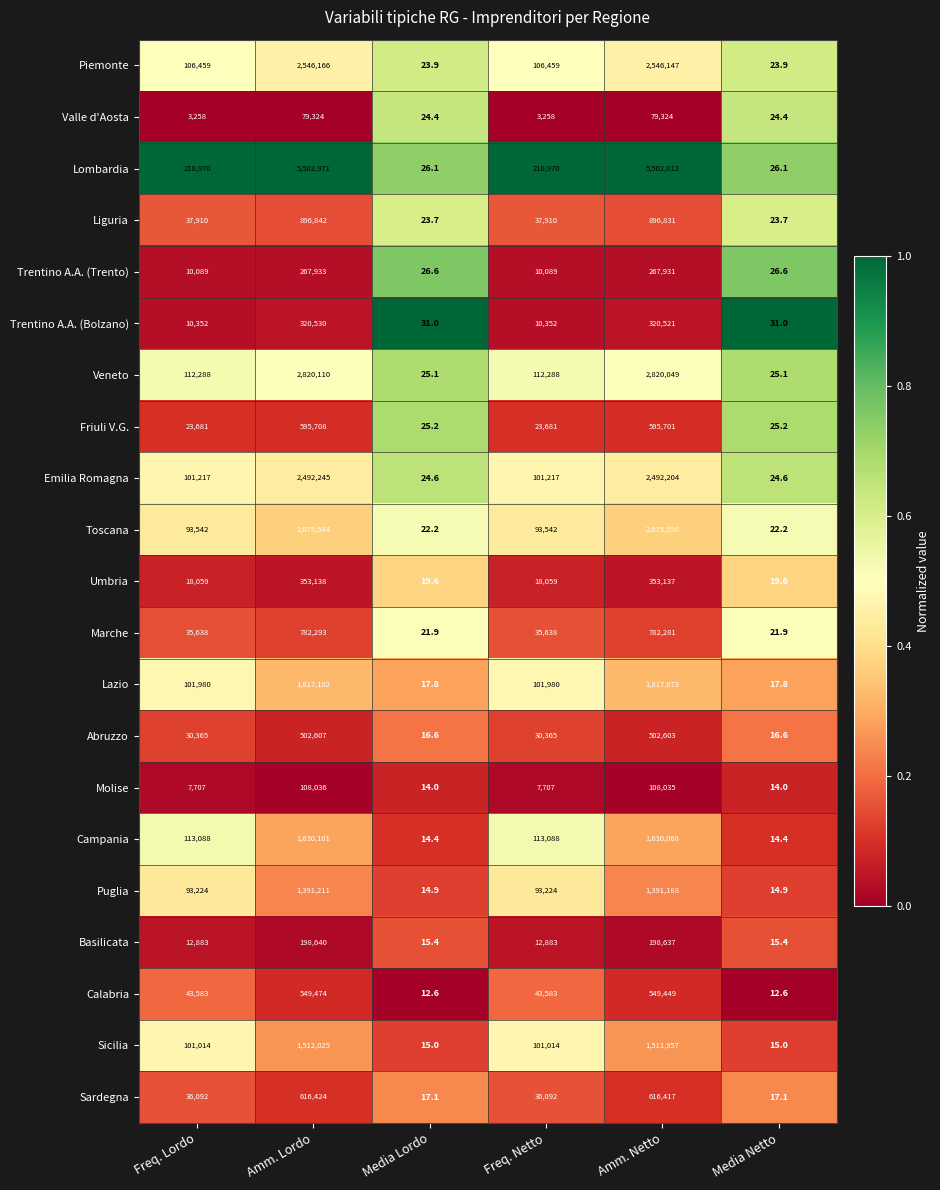

At which category is the sum across all series the highest?

Amm. Lordo